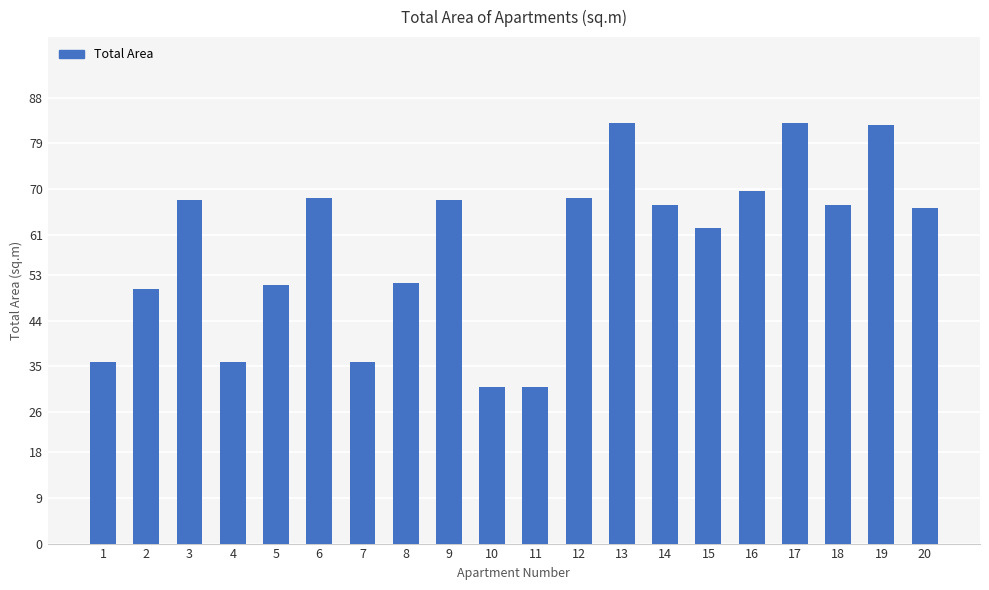

How many series are shown in this chart?

1